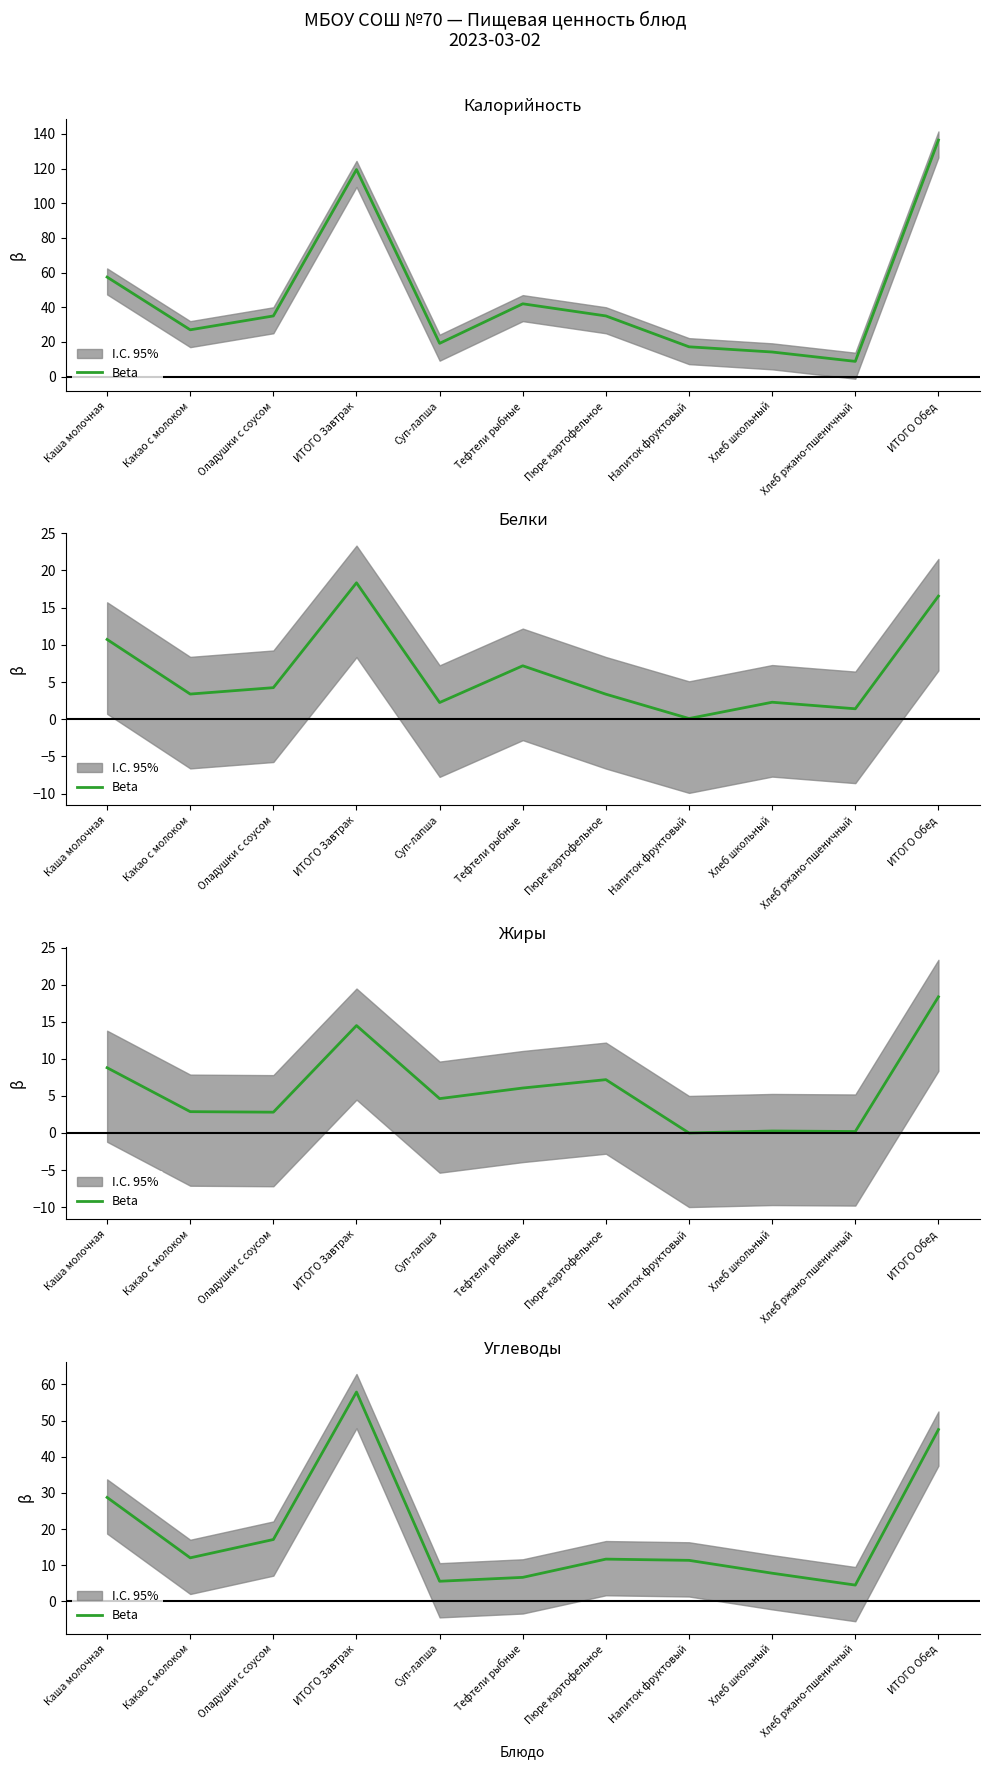

How many values are below 11?

4